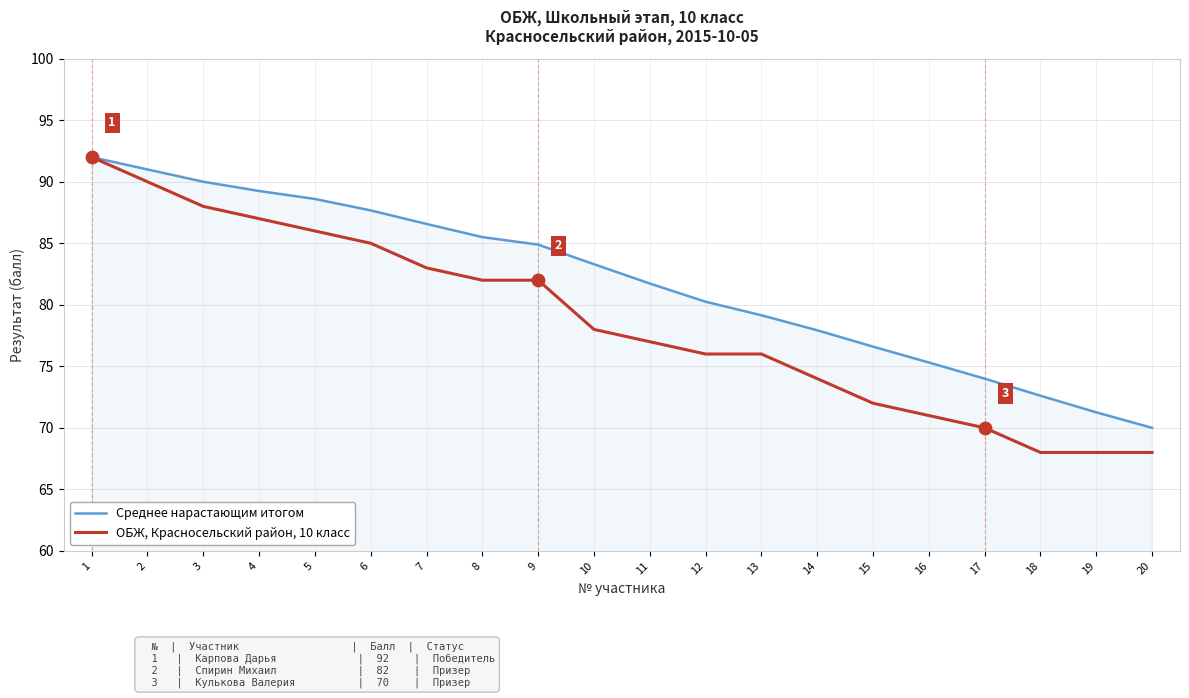

At which category is the sum across all series the highest?

1